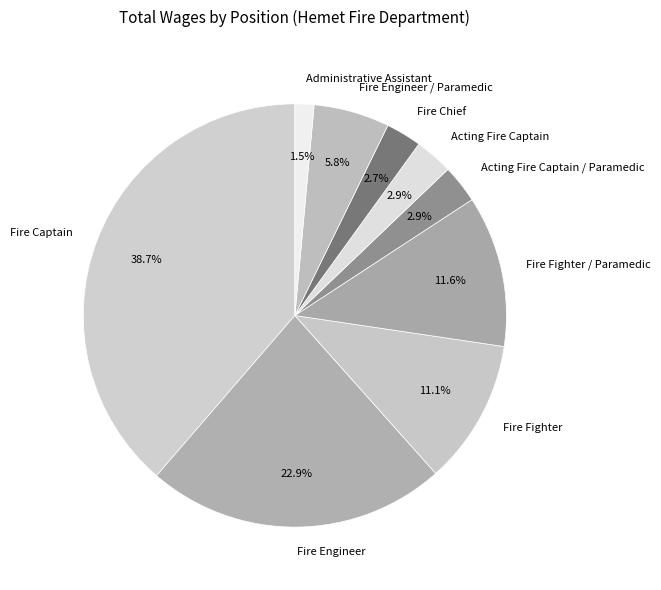

To the nearest percent, what is the difference between the largest and smallest slice percentages?

37%